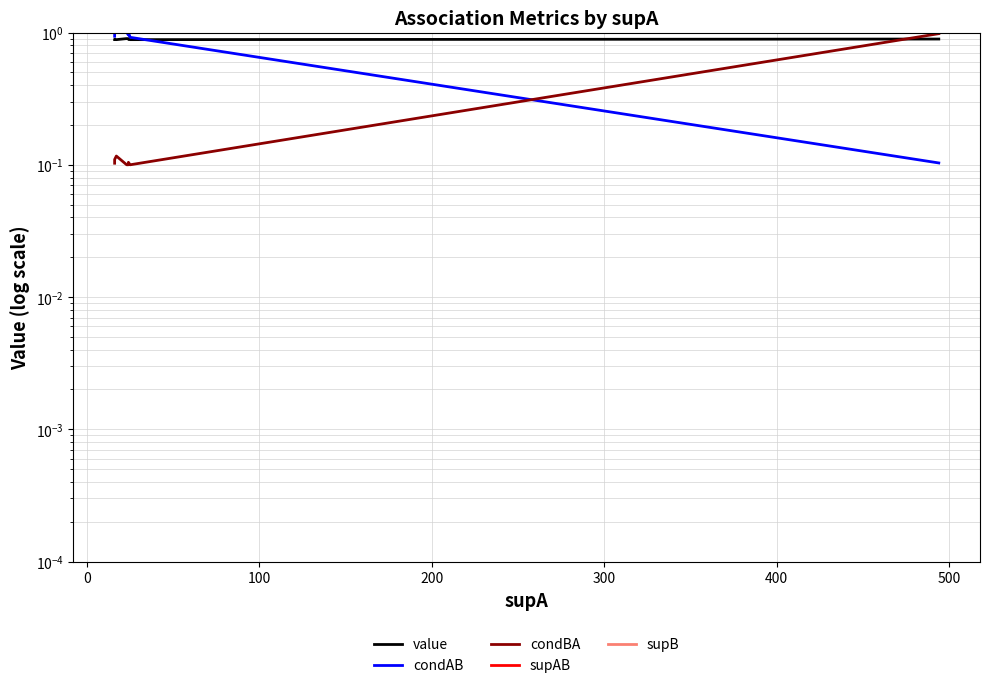

Read the value value at 500.

0.9